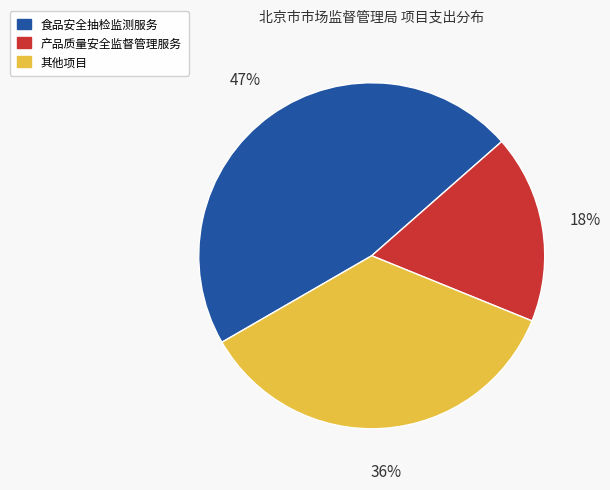

To the nearest percent, what portion does 食品安全抽检监测服务 represent?

47%